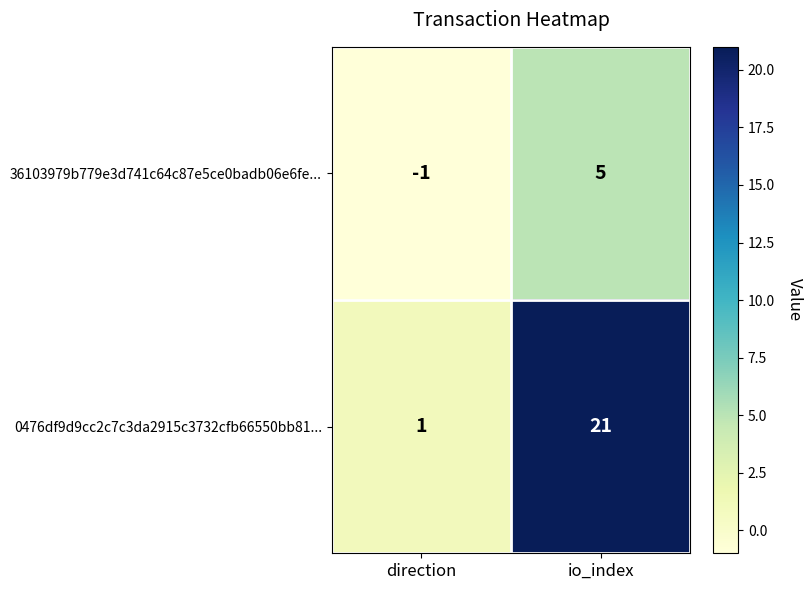

Which label corresponds to the largest value in the chart?

io_index